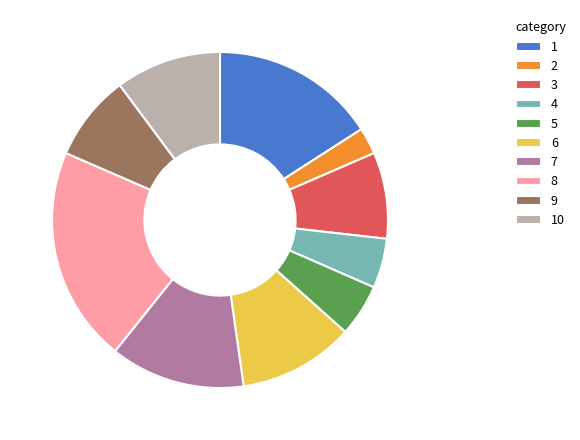

Does 2 represent more than half of the total?

No